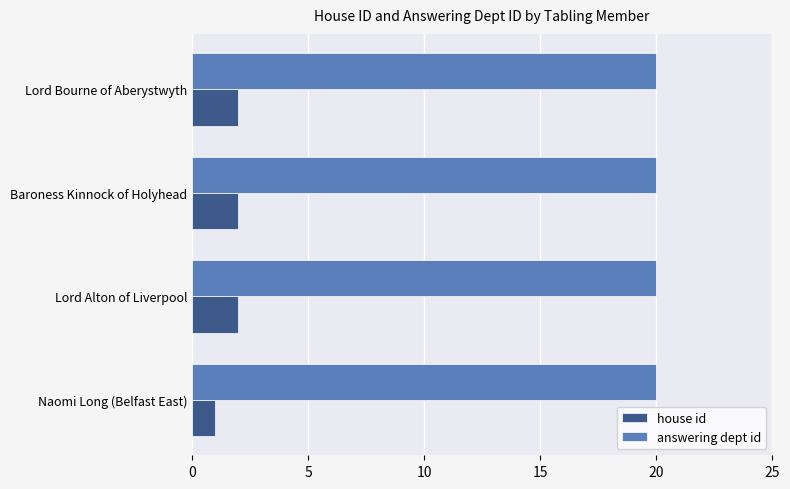

Which series has the largest range (max minus min)?

house id